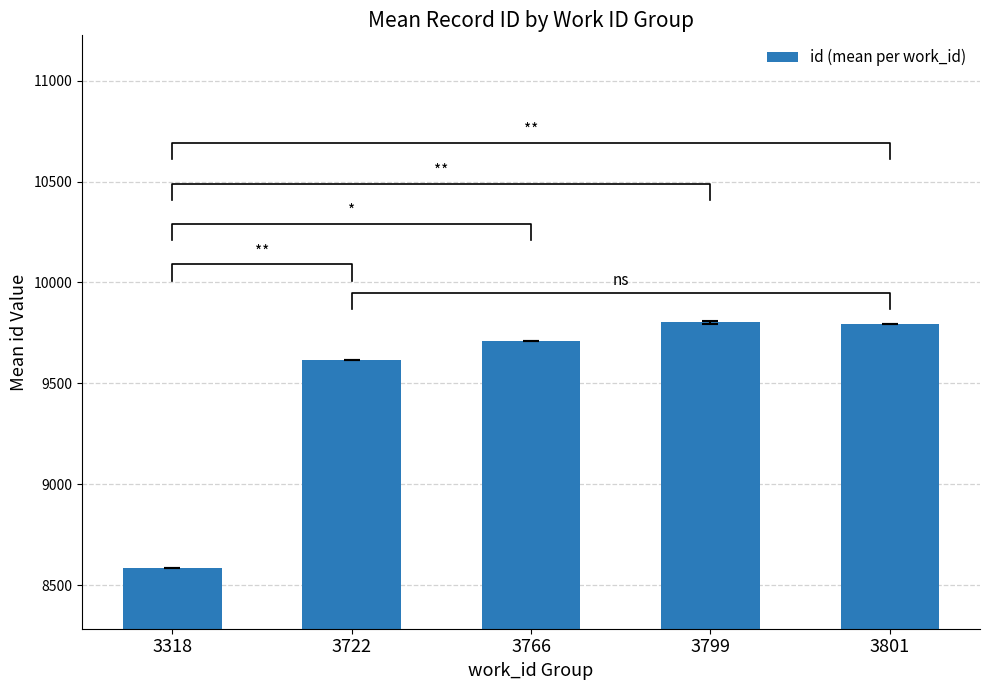

What is the difference between the maximum and minimum values?

1218.0